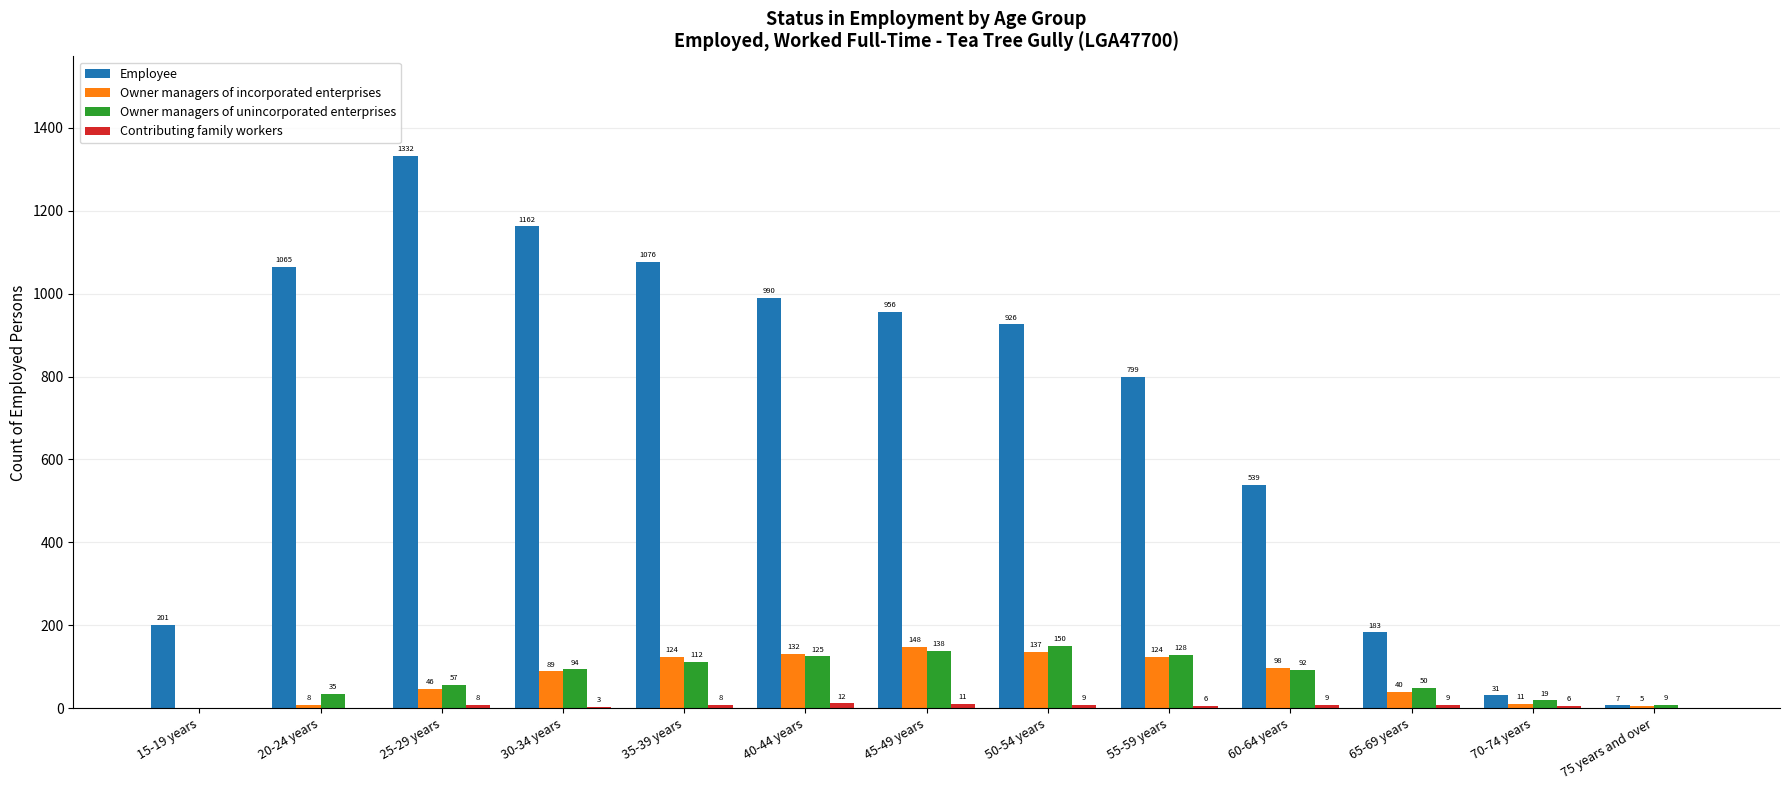

How many distinct data groups are displayed?

4